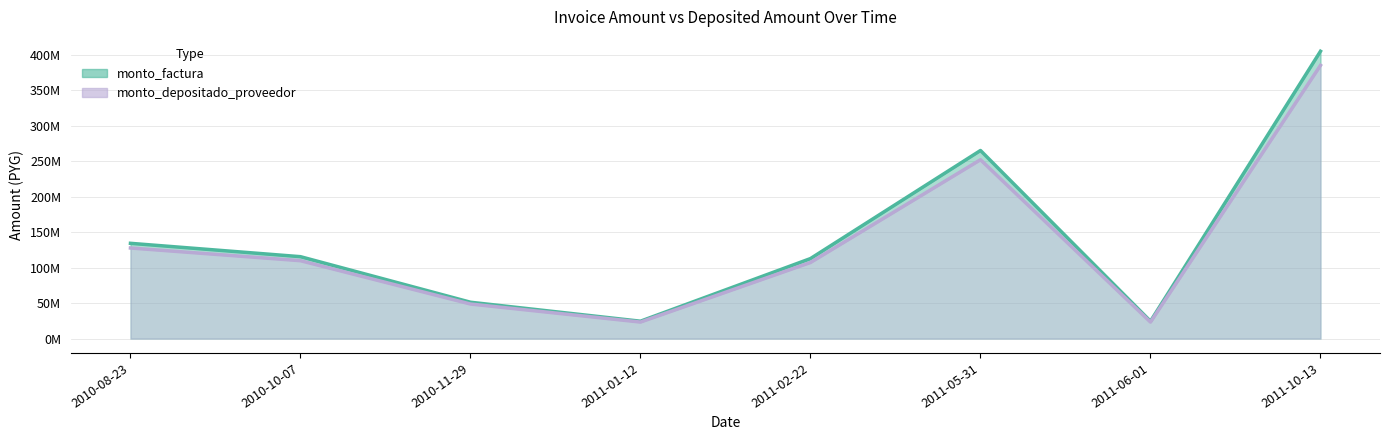

What is the difference between the monto_factura values at 2010-10-07 and 2011-10-13?

289758920